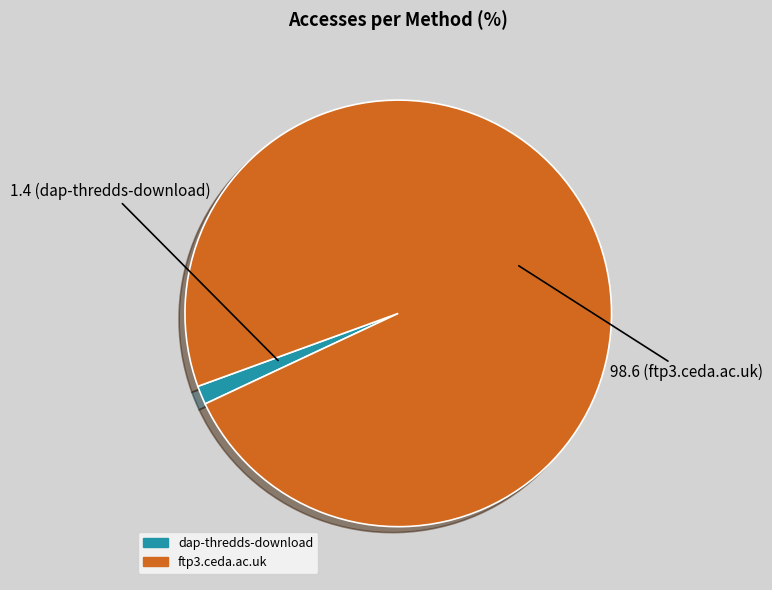

Rank the categories by value from lowest to highest.

dap-thredds-download, ftp3.ceda.ac.uk